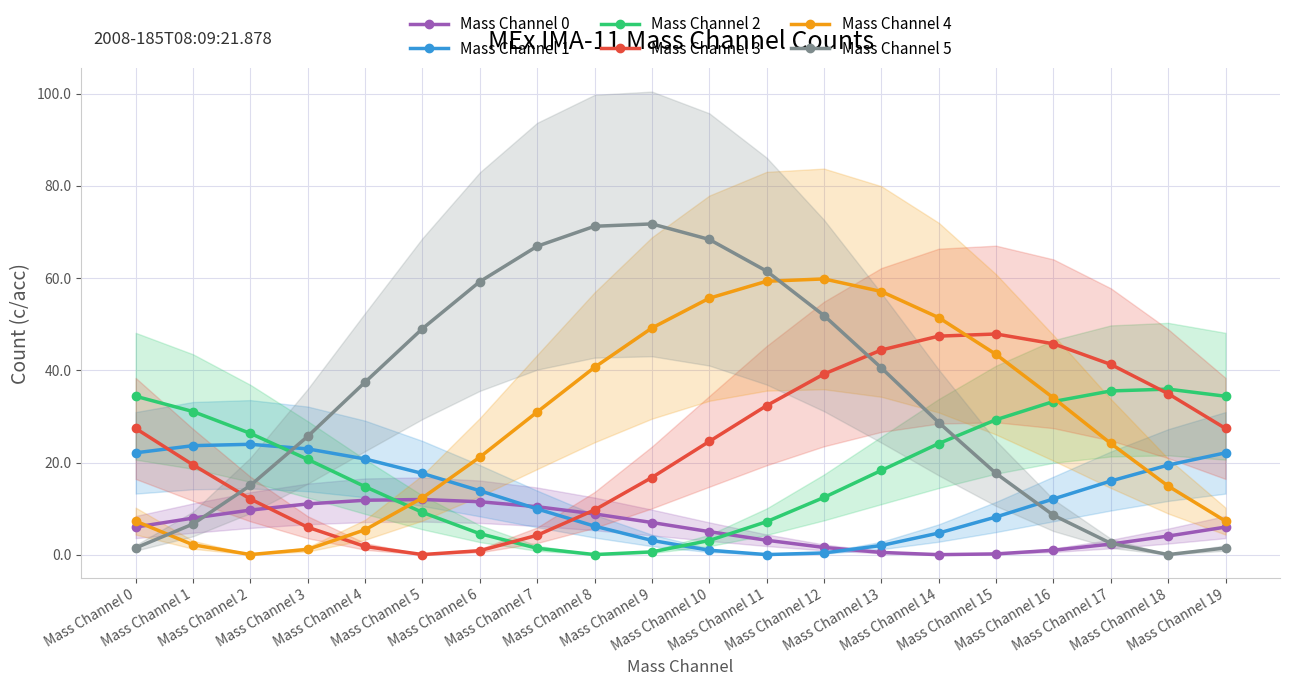

At which category does Mass Channel 0 reach its first local valley?

Mass Channel 14